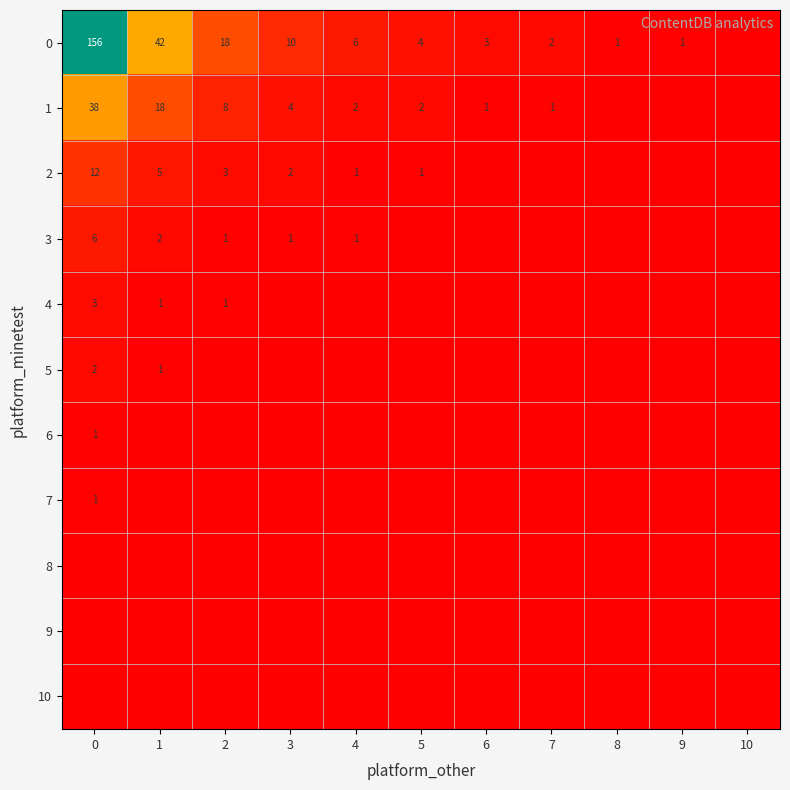

Is the value of 2 at 5 greater than the value of 3 at 1?

No